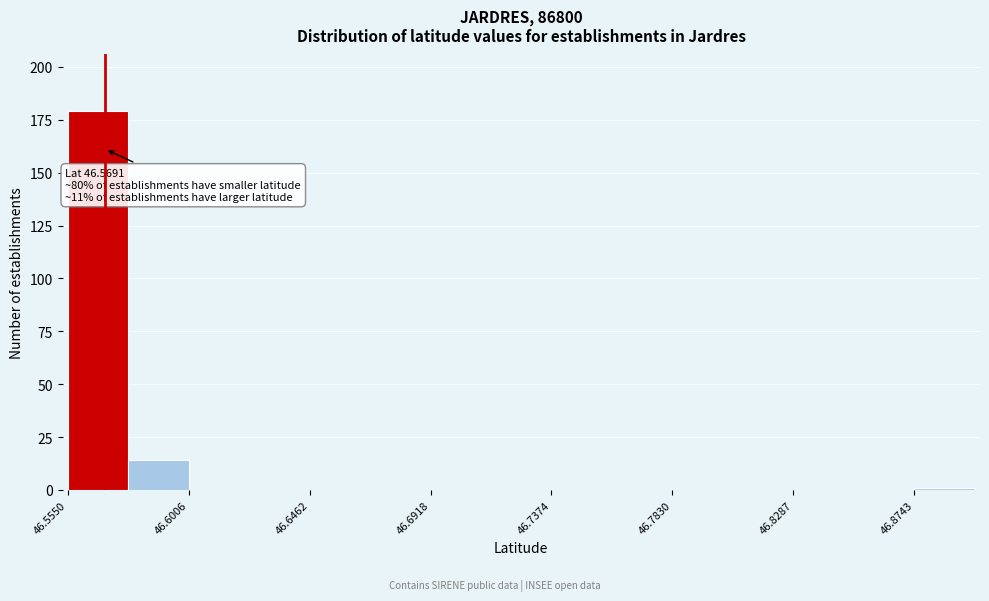

Which range on the x-axis has the tallest bar?

46.555 to 46.580